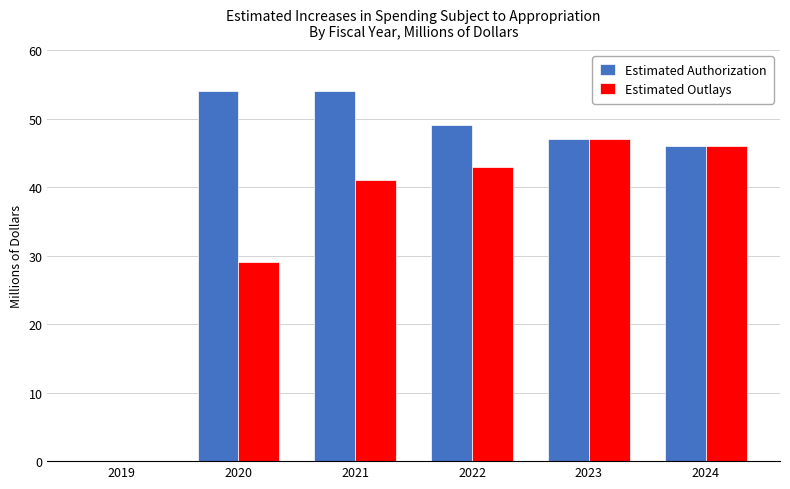

The Estimated Outlays series shows 29 at 2020. True or false?

True